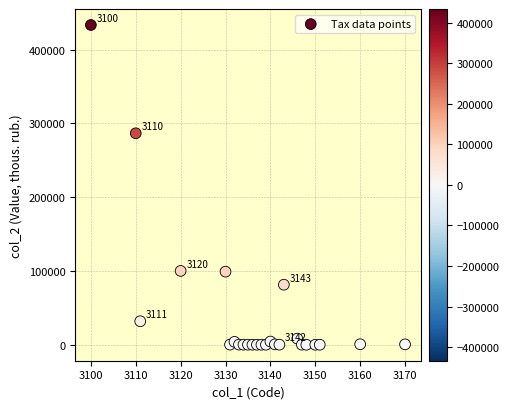

What is the range of X values (max minus min)?

70